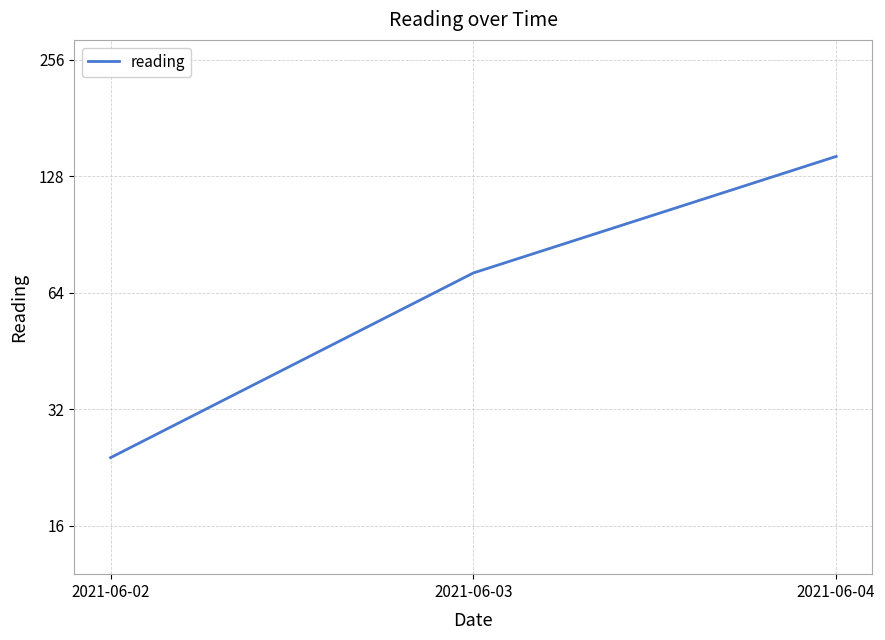

Does the chart display data point markers on the line(s)?

No